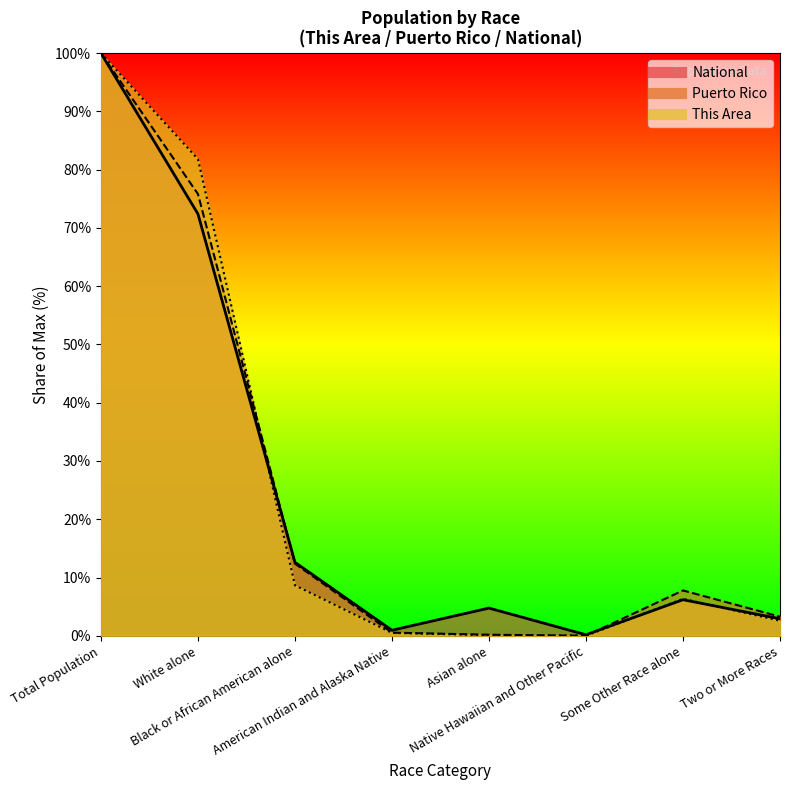

True or false: Puerto Rico has more than 2 points higher than both neighbors.

False